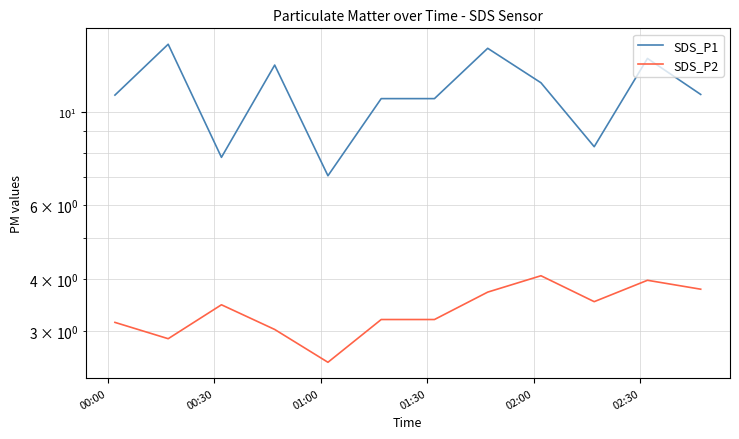

Rank the series by their average value, from lowest to highest.

SDS_P2, SDS_P1